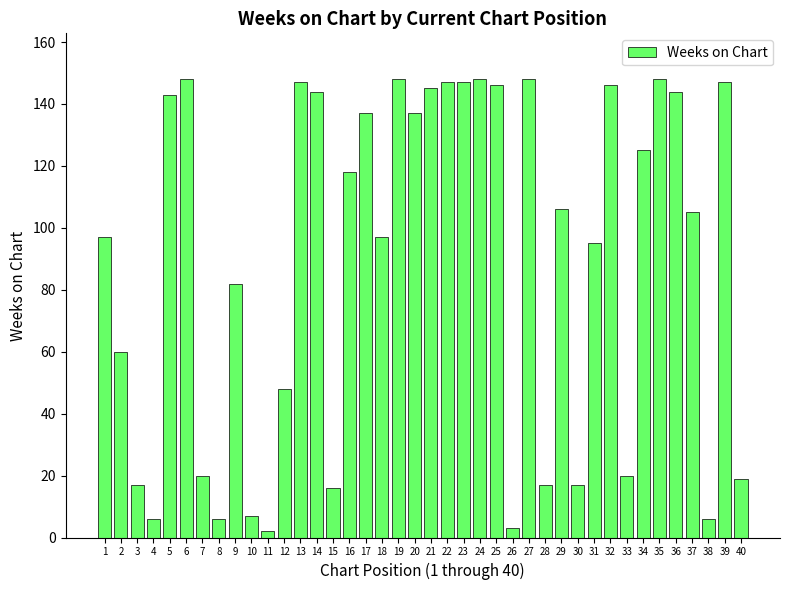

What is the sum of all values?

3559